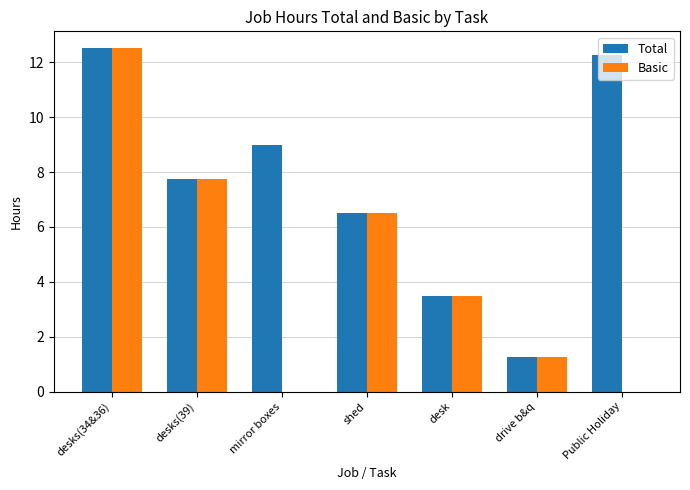

Is it true that Basic equals -5.3 at Public Holiday?

False